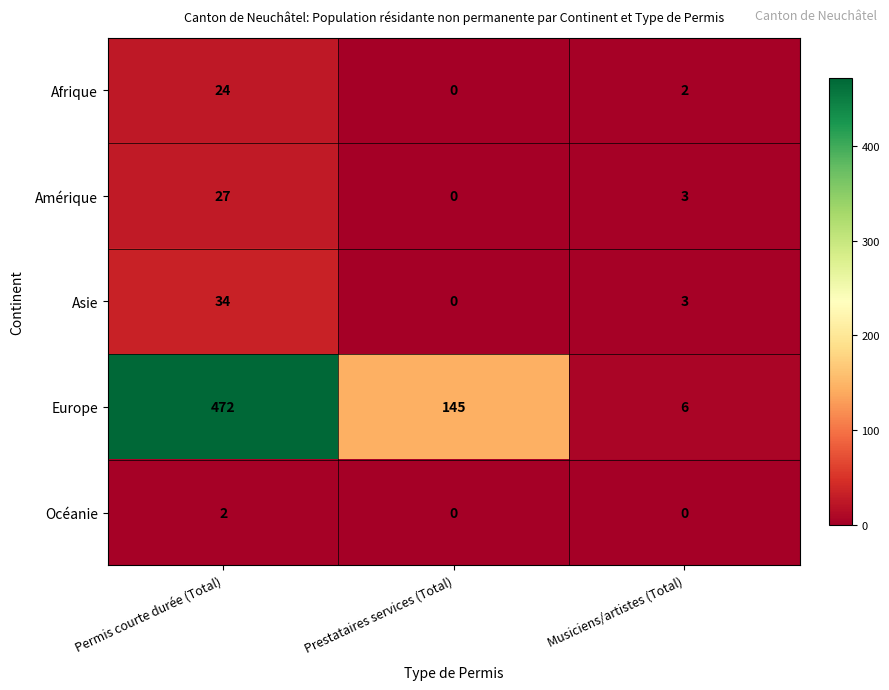

Reading left to right, extract all data points from this chart.

Afrique: Permis courte durée (Total)=24	Prestataires services (Total)=0	Musiciens/artistes (Total)=2
Amérique: Permis courte durée (Total)=27	Prestataires services (Total)=0	Musiciens/artistes (Total)=3
Asie: Permis courte durée (Total)=34	Prestataires services (Total)=0	Musiciens/artistes (Total)=3
Europe: Permis courte durée (Total)=472	Prestataires services (Total)=145	Musiciens/artistes (Total)=6
Océanie: Permis courte durée (Total)=2	Prestataires services (Total)=0	Musiciens/artistes (Total)=0